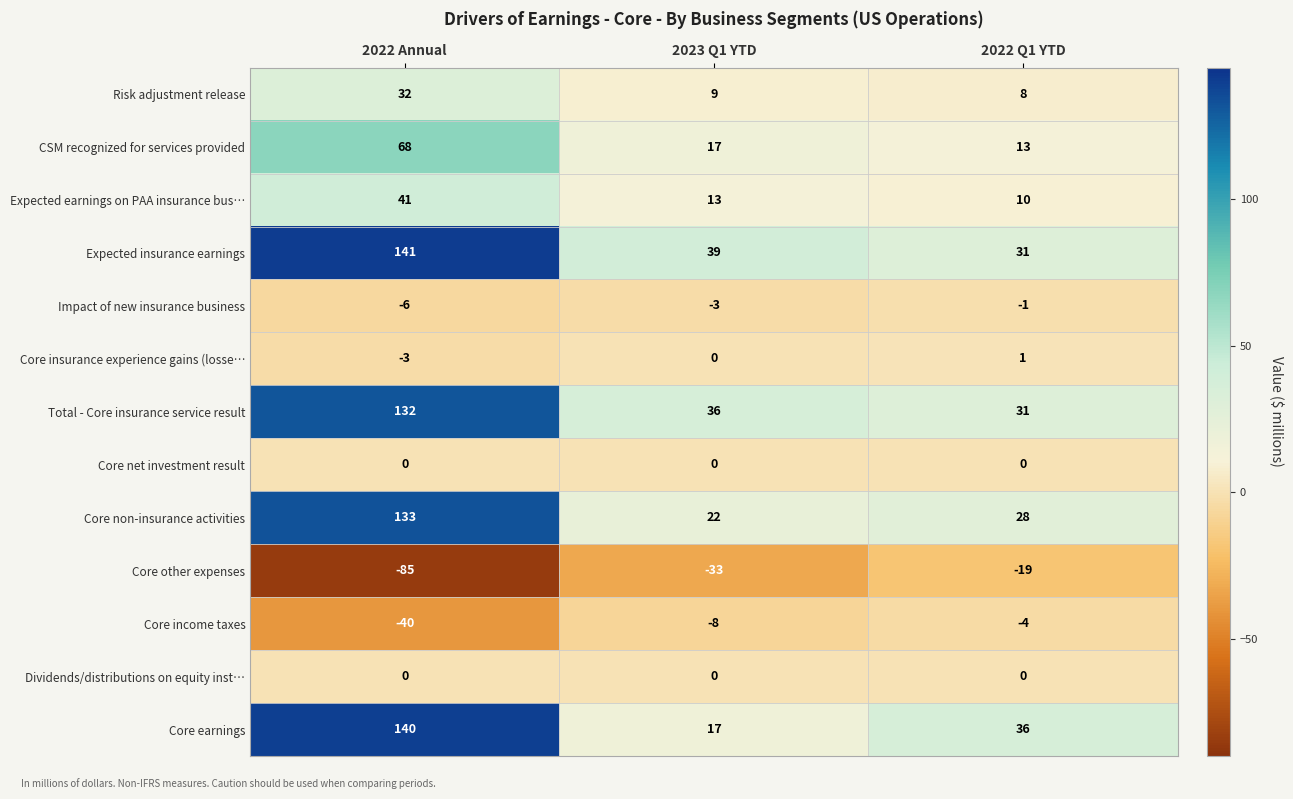

Between 2023 Q1 YTD and 2022 Q1 YTD, which series saw the biggest shift?

Core earnings